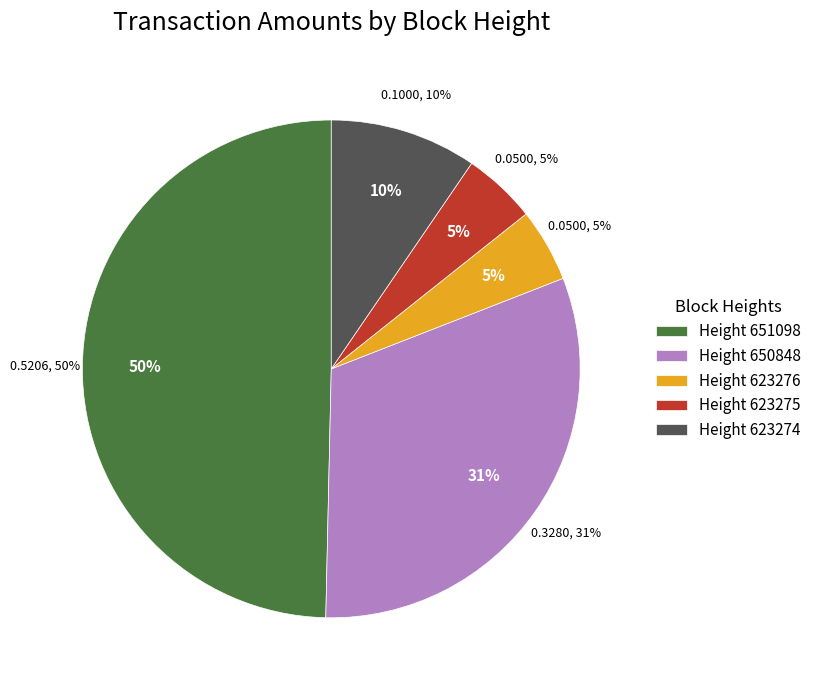

Does any single category account for the majority?

No